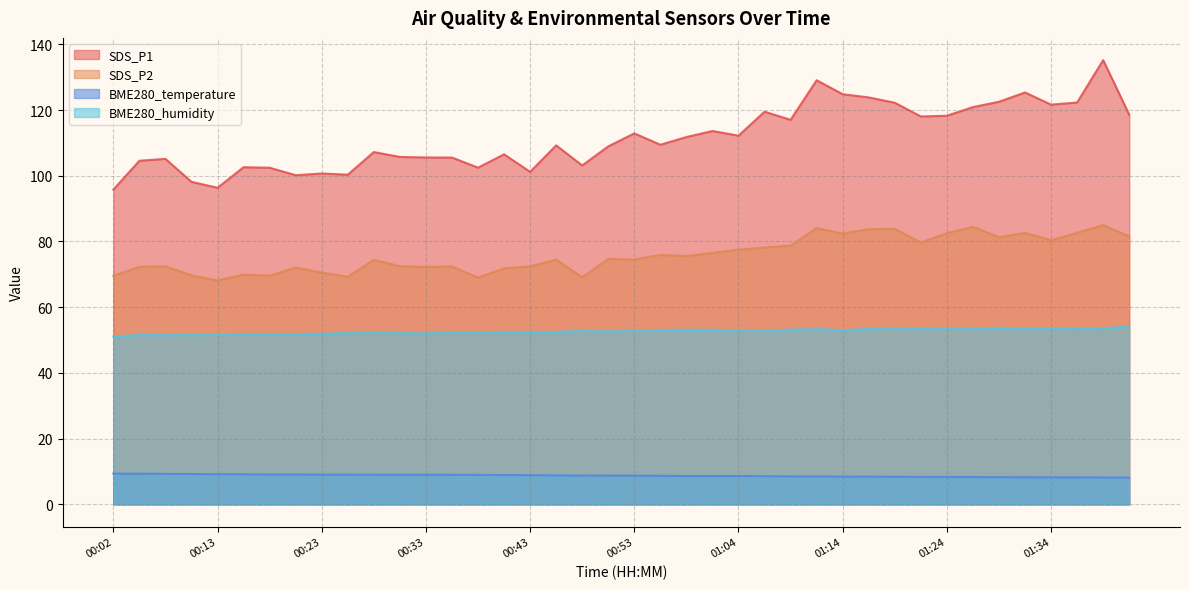

Where is the first local maximum for SDS_P2?

00:08